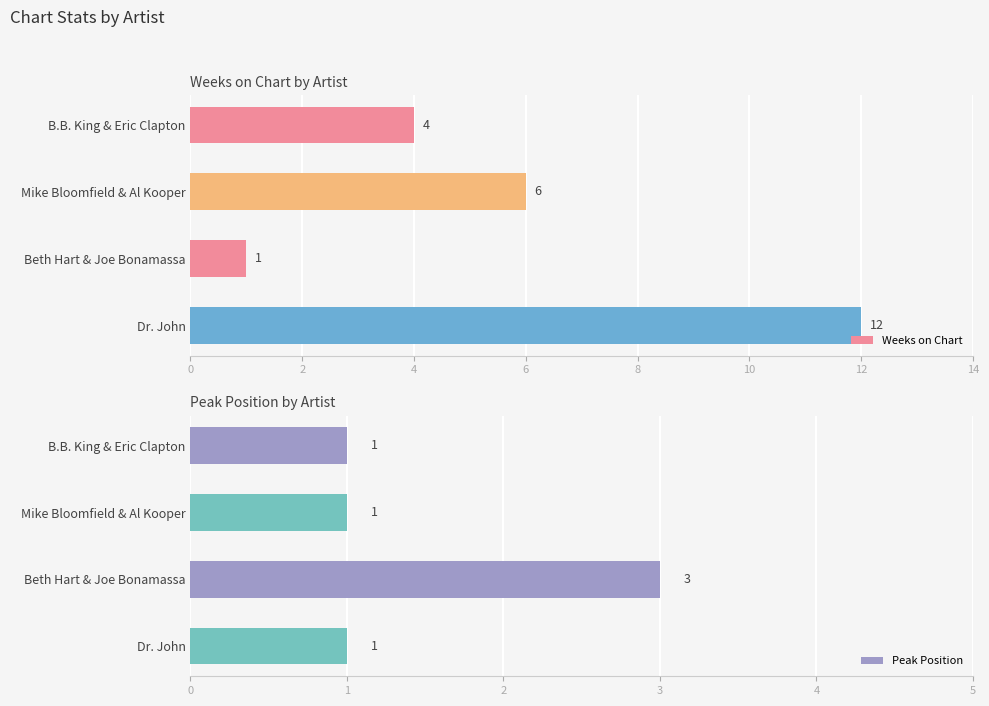

List the series in order of their peak value, lowest first.

Peak Position, Weeks on Chart